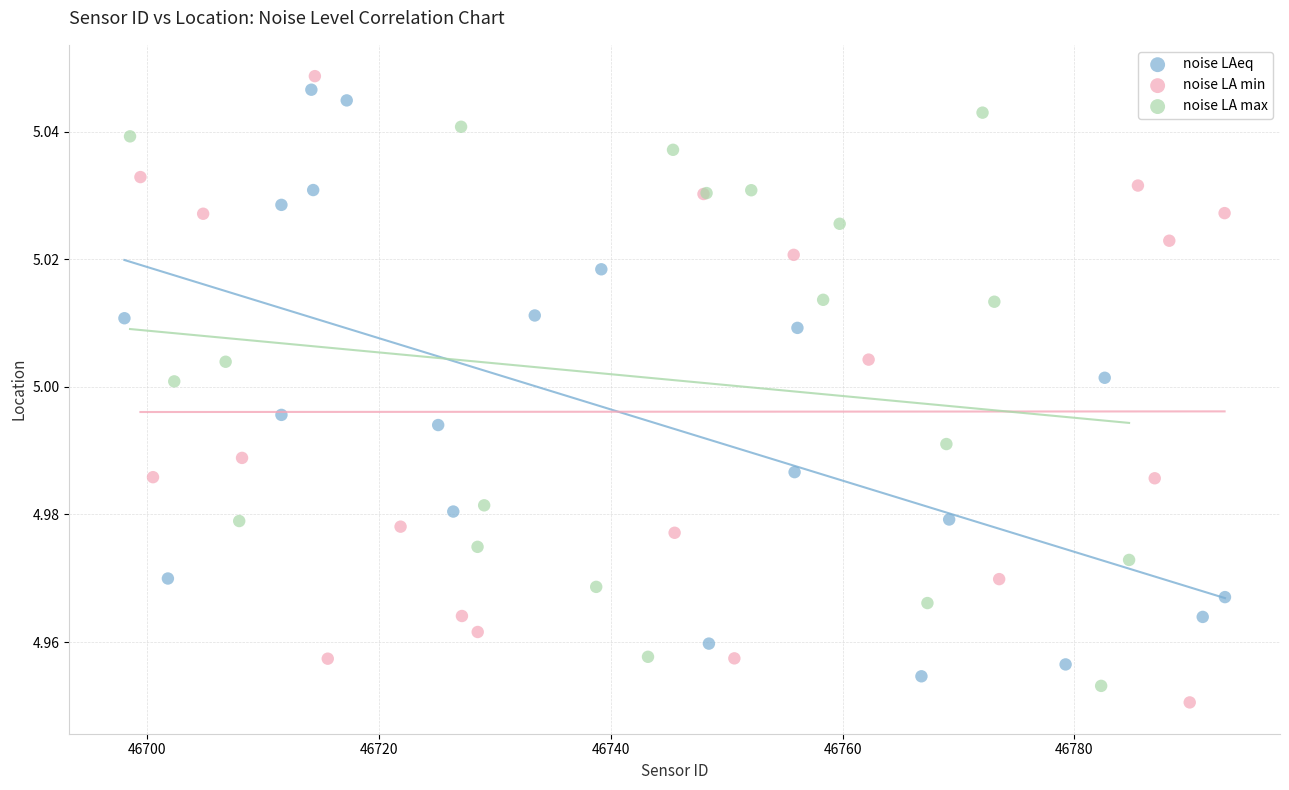

Which series reaches the minimum Y coordinate?

noise LA min